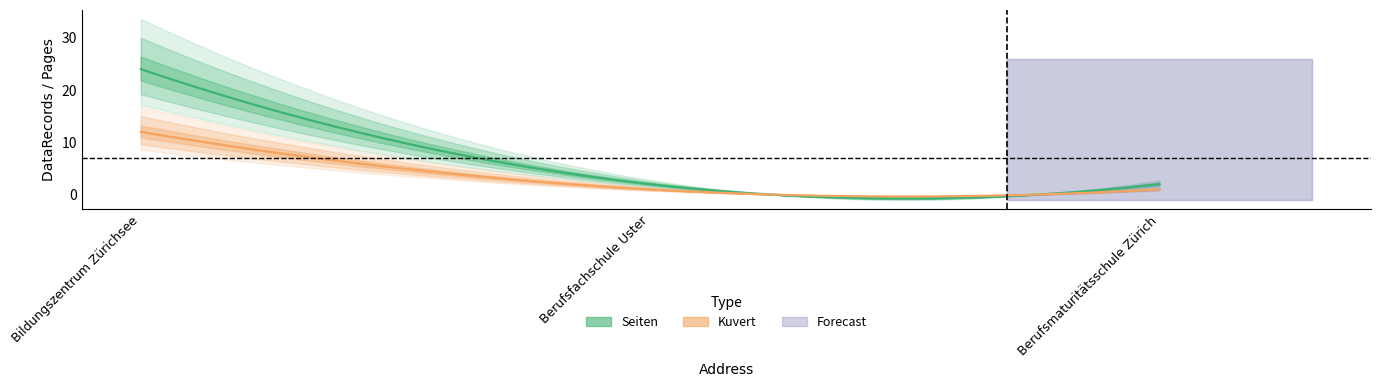

List the series in order of their overall mean, lowest first.

Kuvert, Seiten